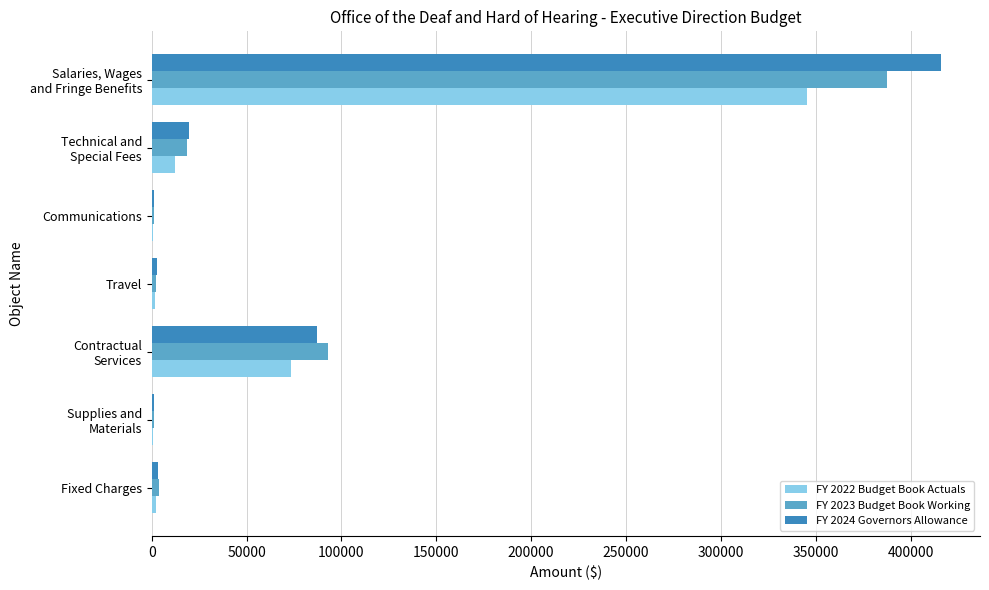

What is the average value of the FY 2022 Budget Book Actuals series?

62215